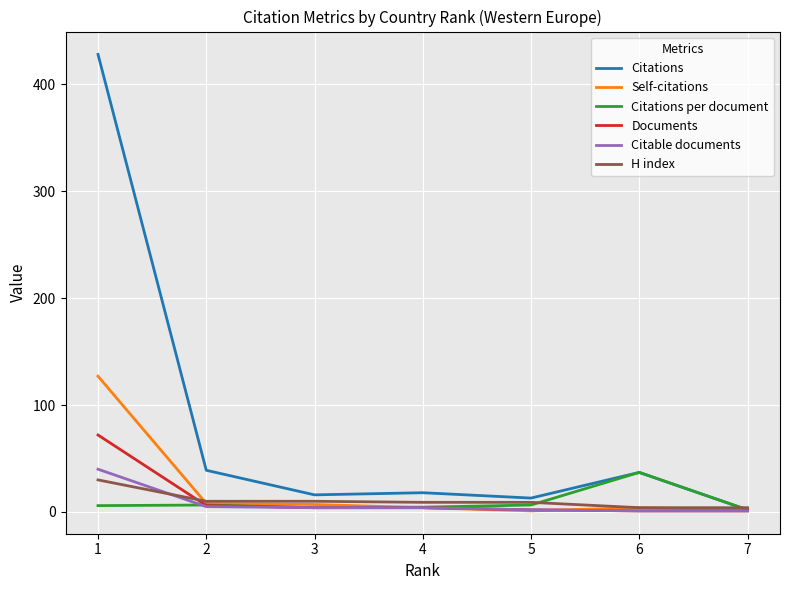

What is the greatest value displayed?

428.0